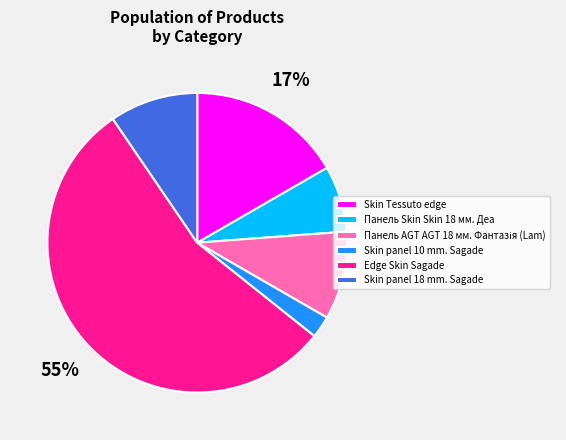

To the nearest percent, what percentage of the pie is Skin panel 10 mm. Sagade?

2%